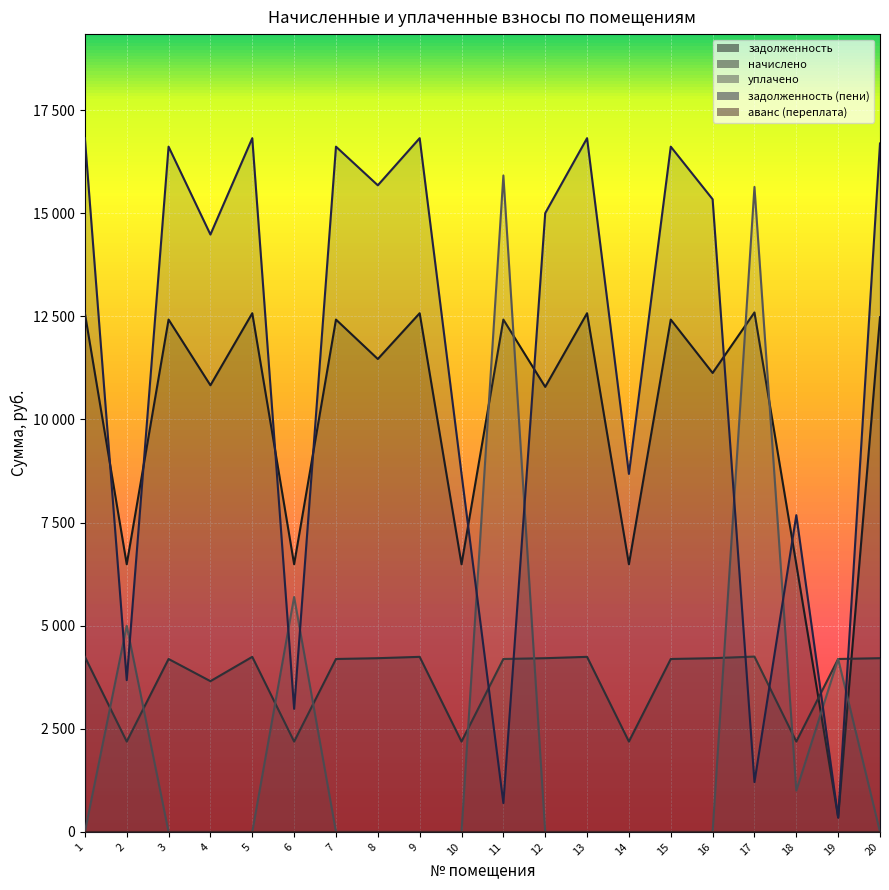

What is the maximum value for задолженность?

12595.2